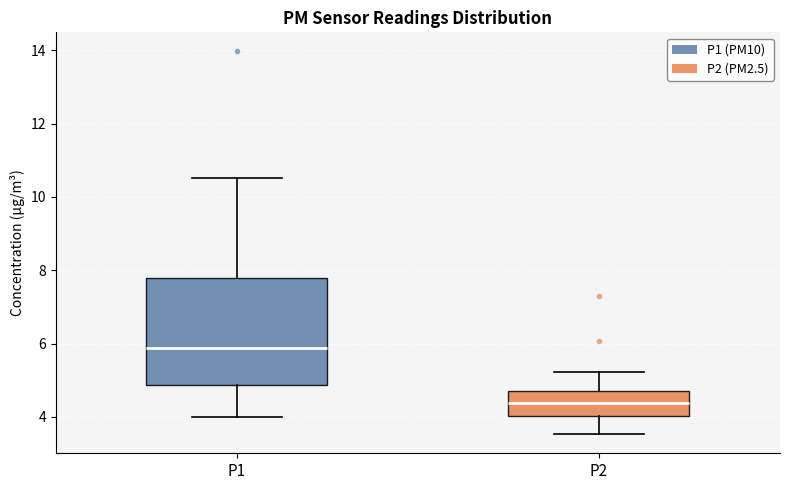

Which box has the lowest median line?

P2